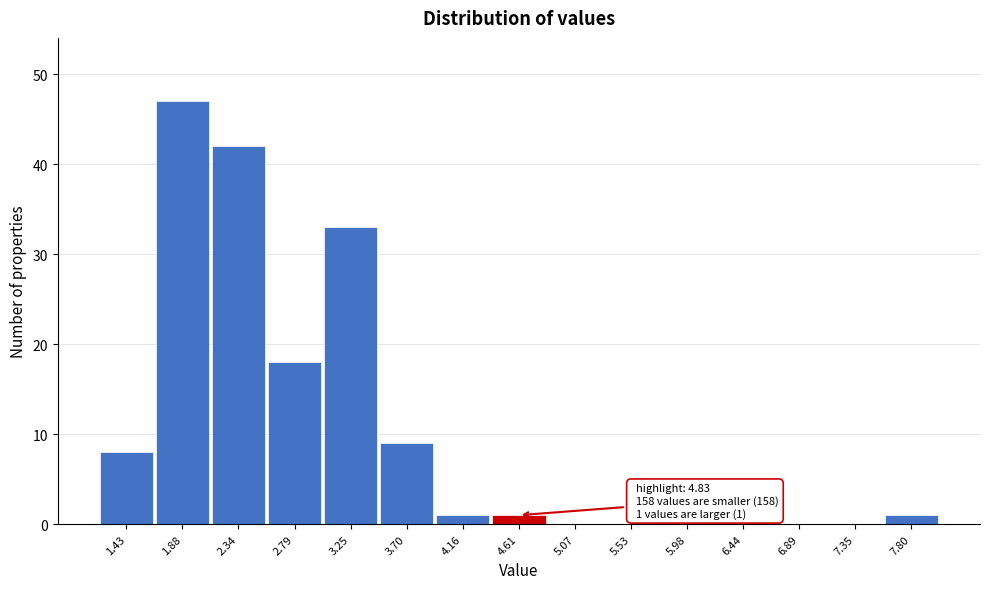

Over which range of the x-axis is the bar tallest?

1.65 to 2.10